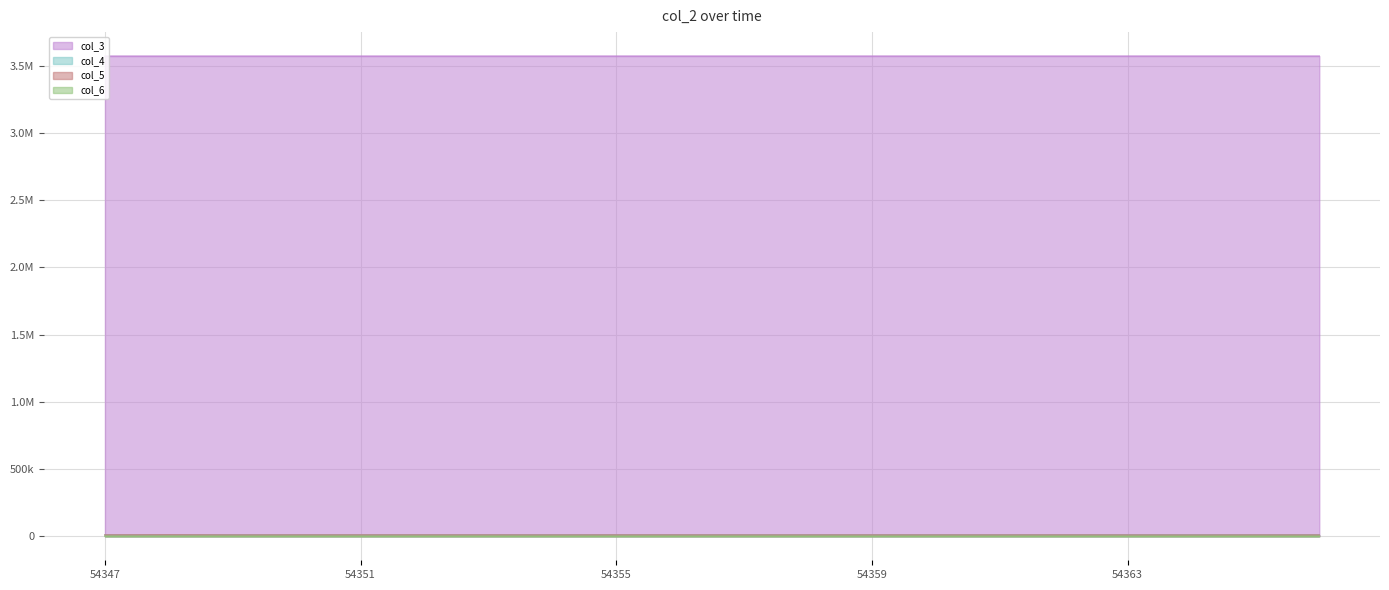

What is the minimum value for col_5?

9255